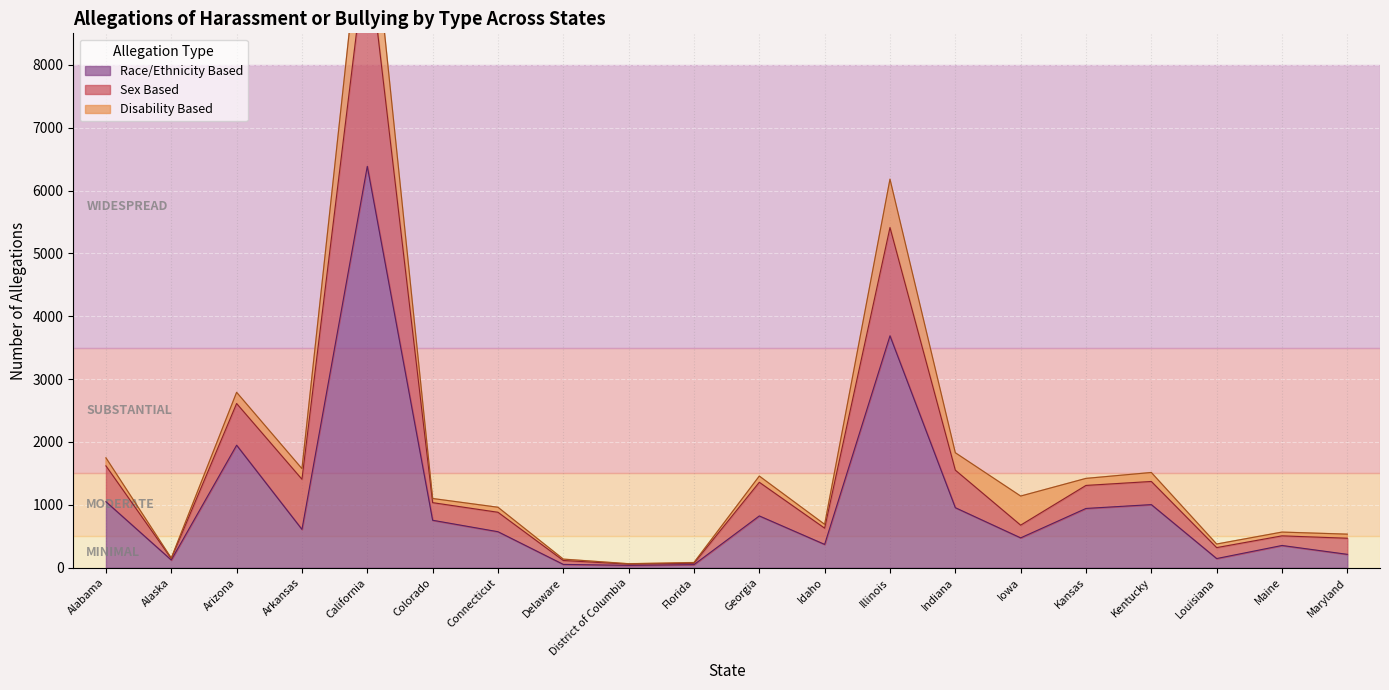

What position from the left is Maine?

19